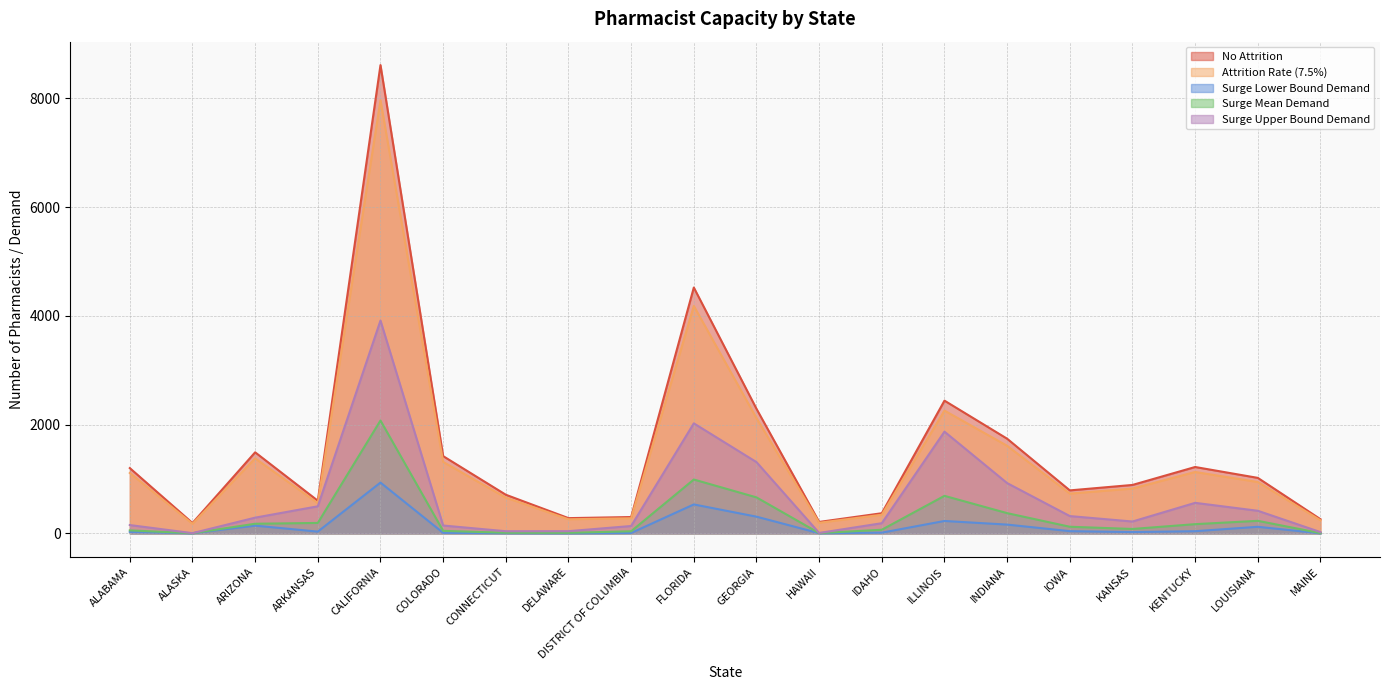

The value of Surge Lower Bound Demand at ARKANSAS is 48.2. True or false?

False